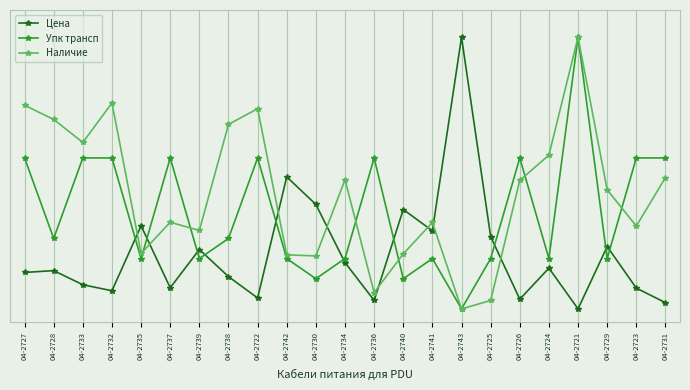

Rank the series by their maximum value, from lowest to highest.

Цена, Упк трансп, Наличие